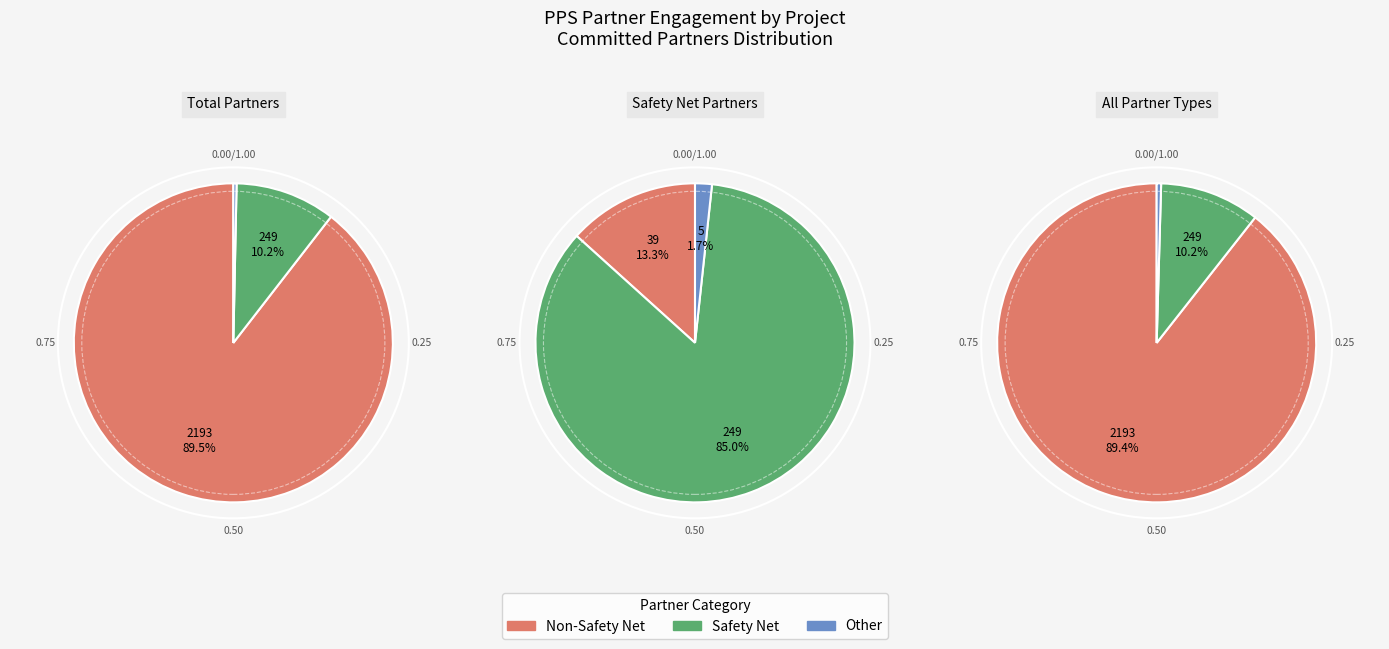

To the nearest percent, what is the combined percentage of 5 and 10?

13%